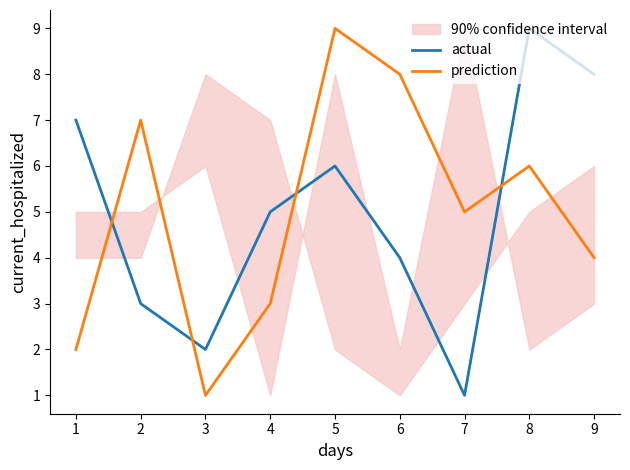

Where does the prediction series first go above 5?

2